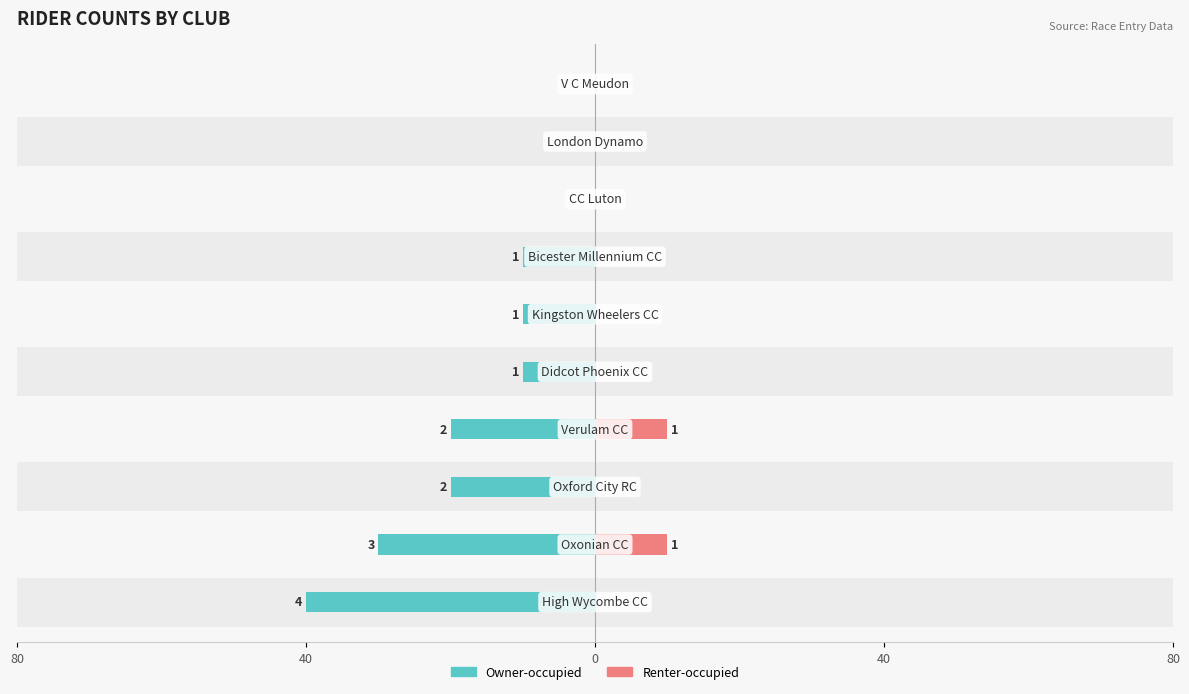

Are the bars grouped side by side (vs. stacked)?

Yes